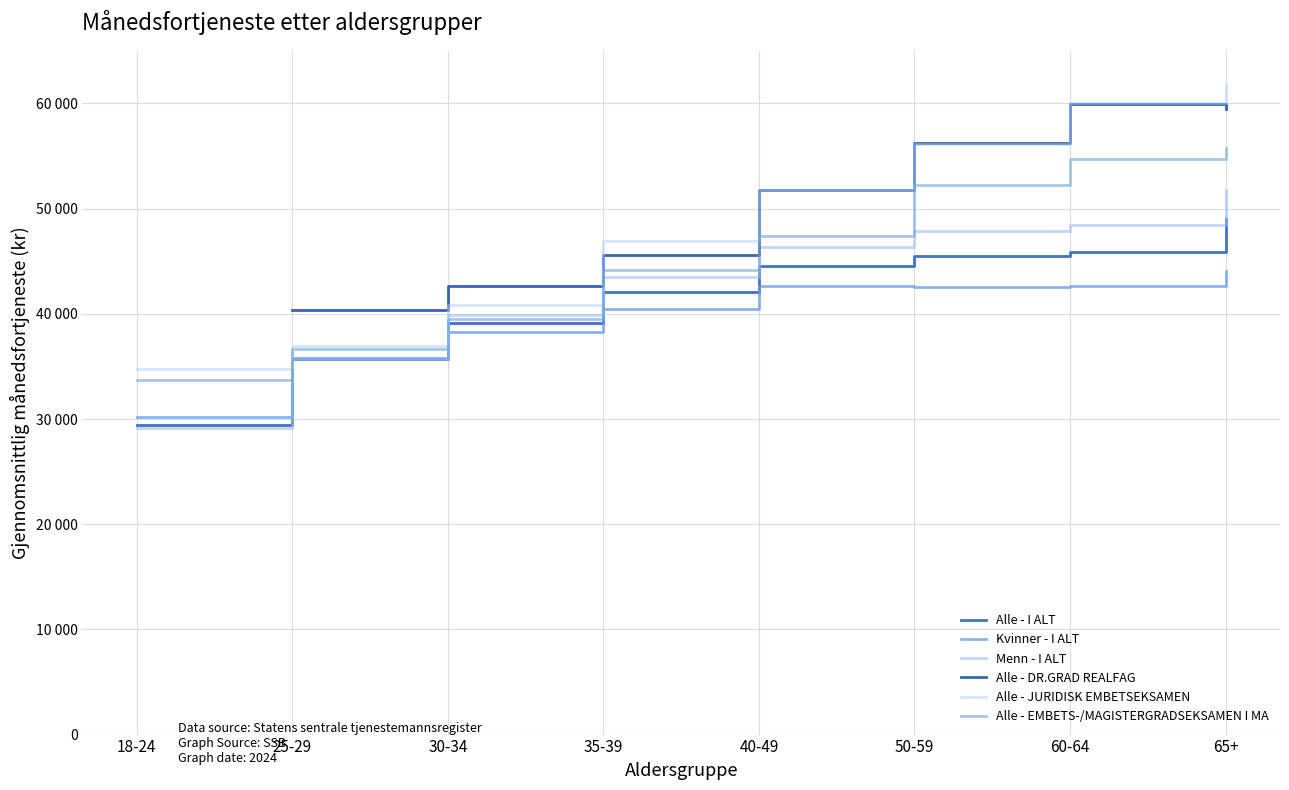

Which category has the lowest value across all series?

18-24